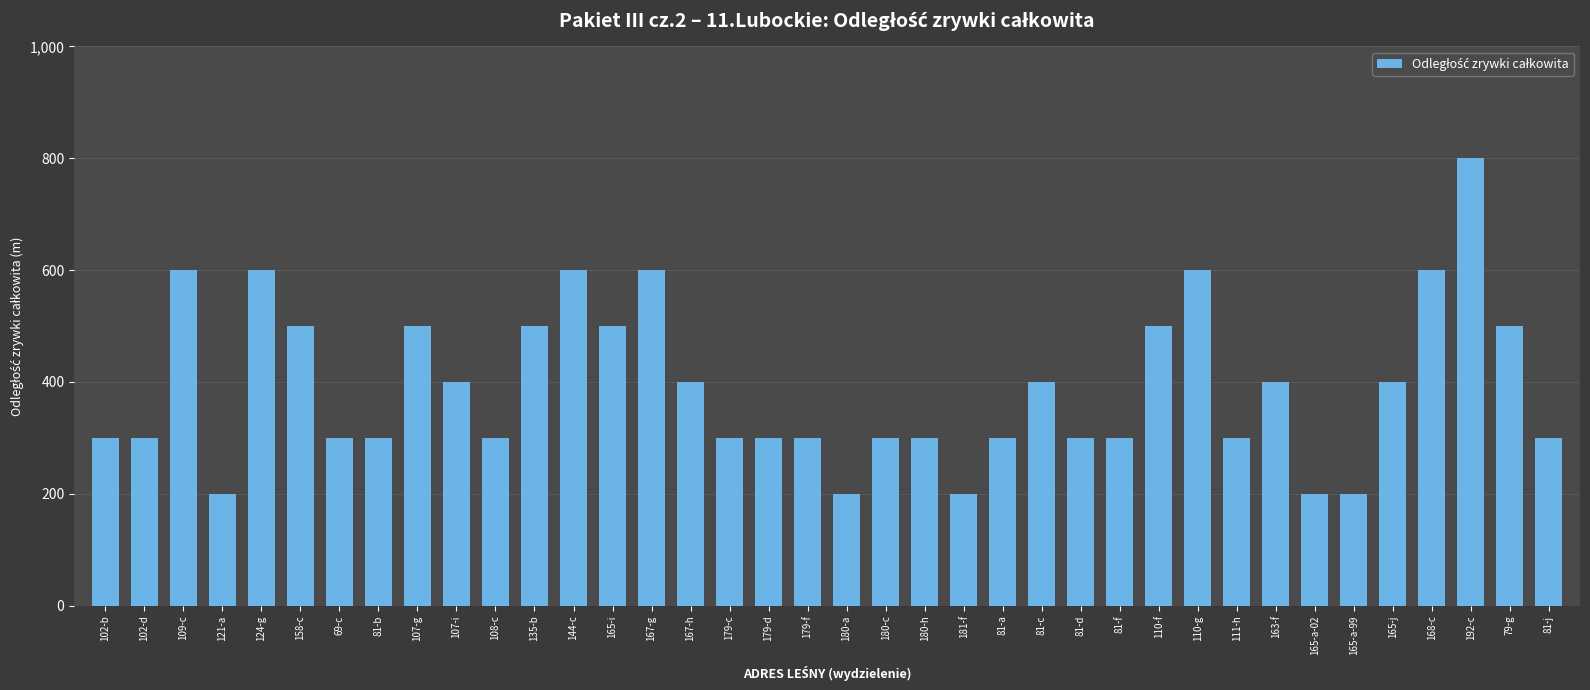

How many data points are less than 300?

5